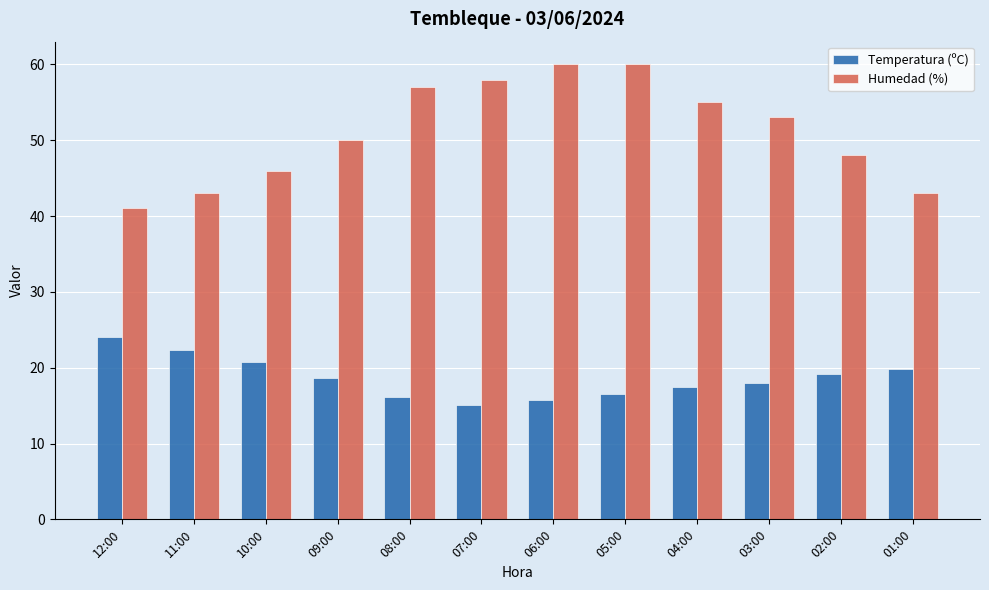

The value of Humedad (%) at 09:00 is 50.0. True or false?

True